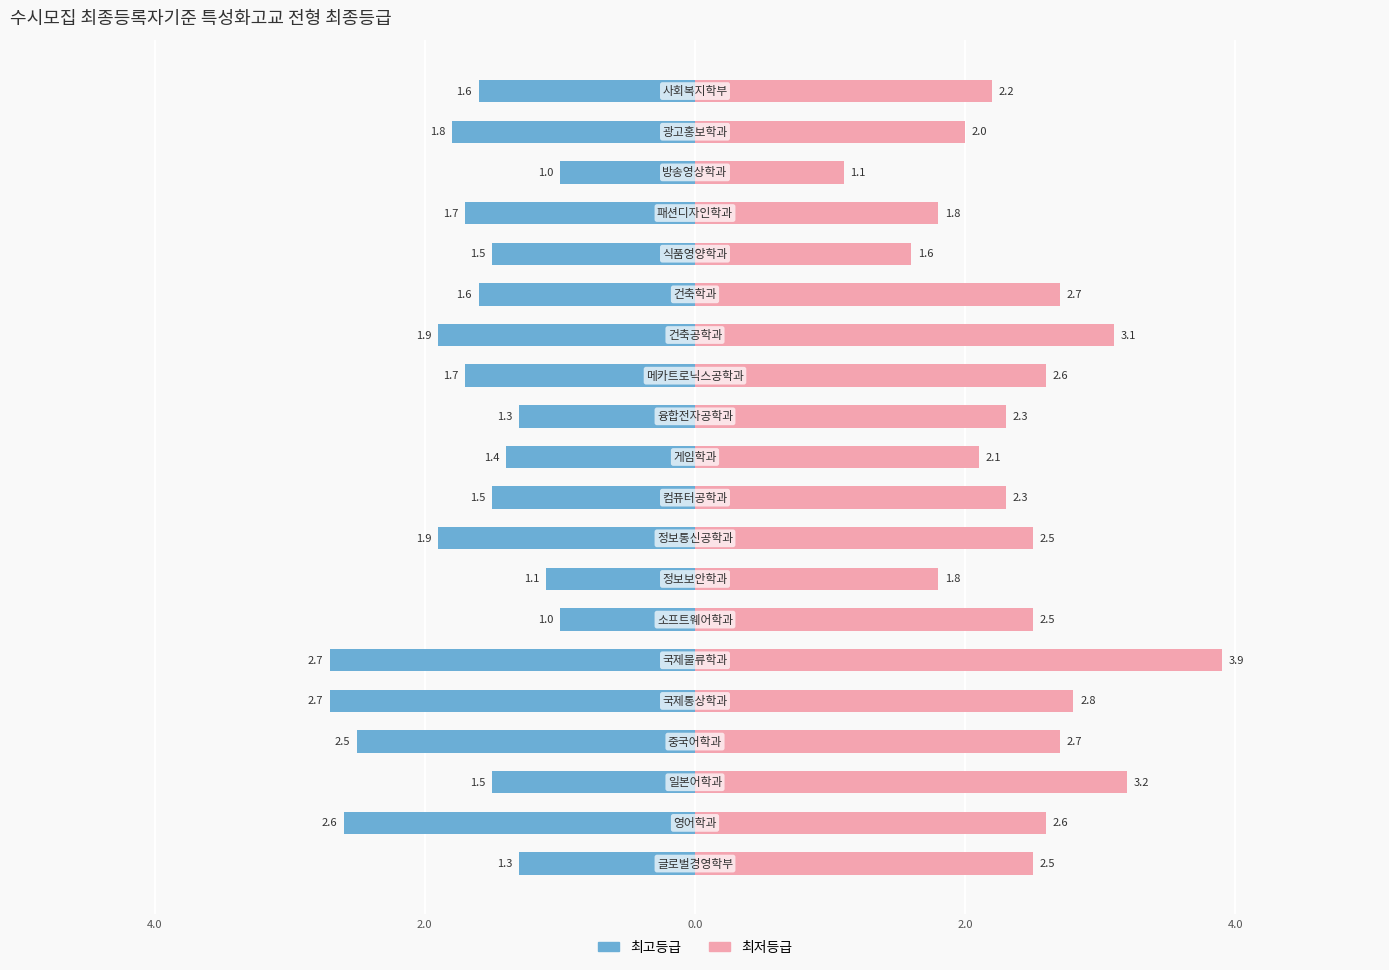

What is the sum of all 최저등급 values?

48.3